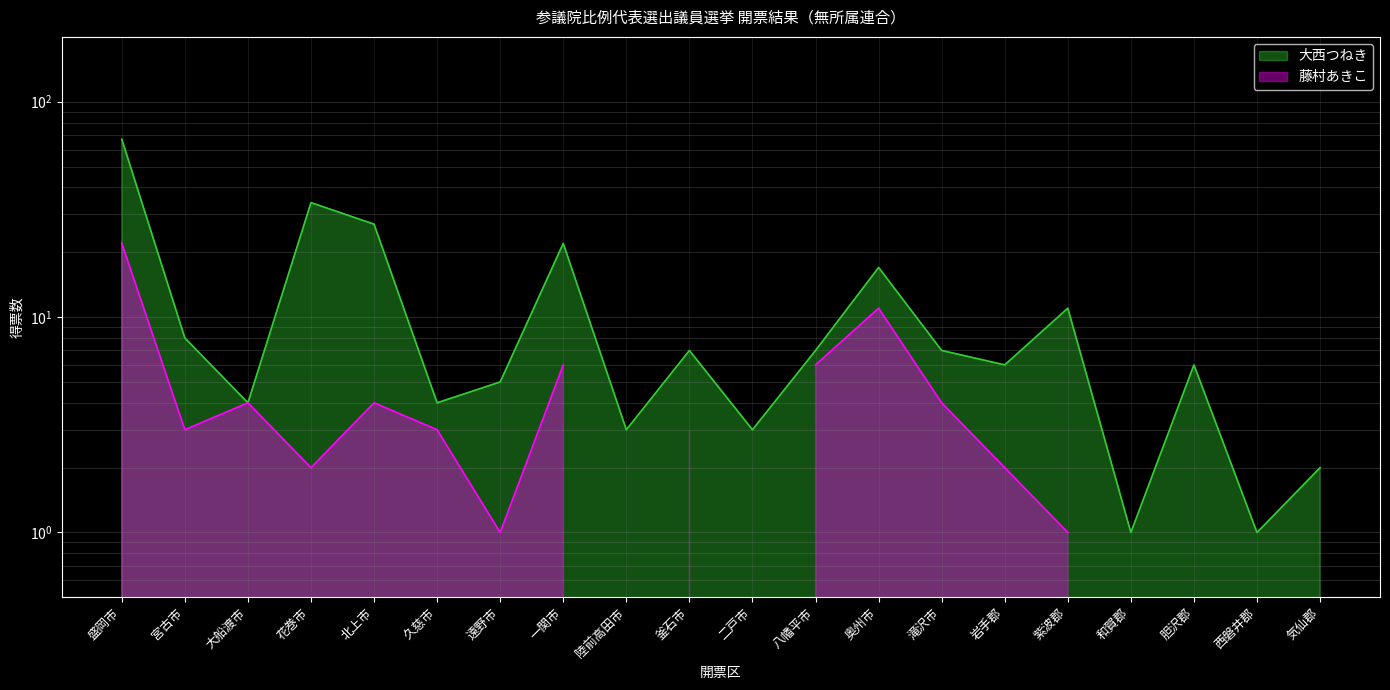

How many interior local valleys (lower than both neighbors) does the data have?

7